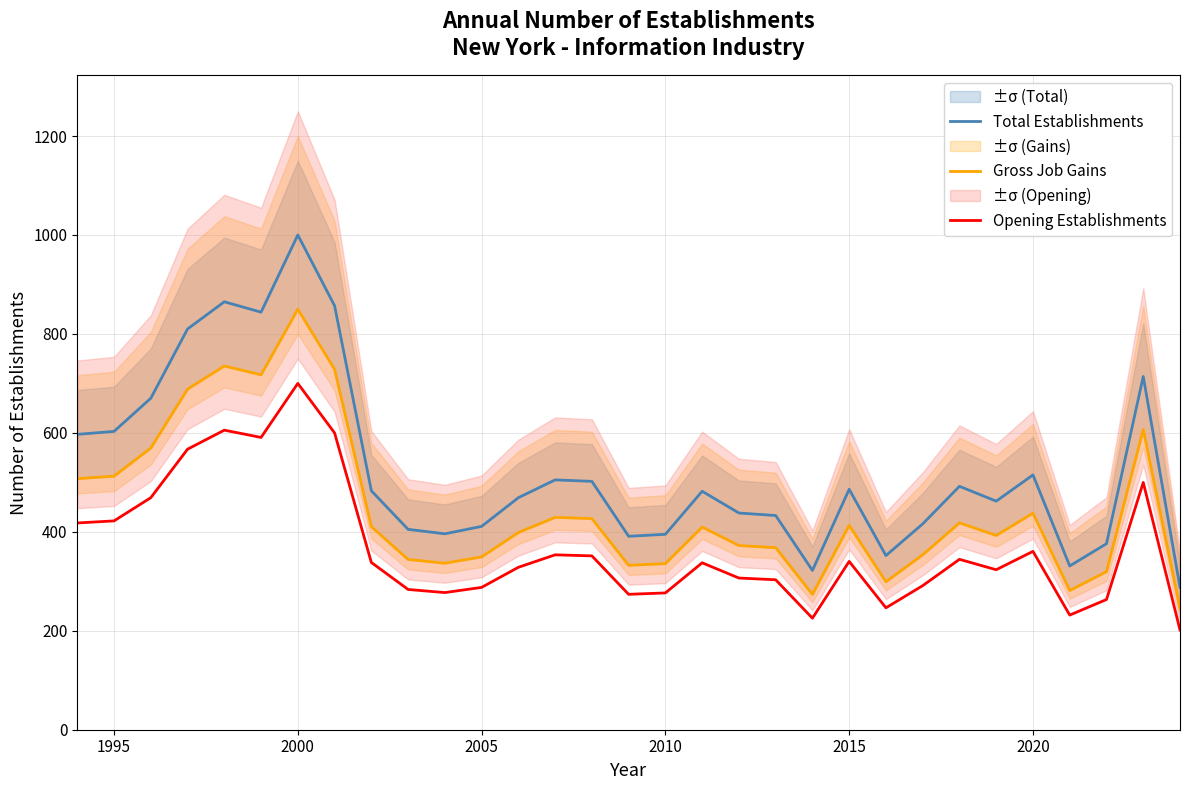

True or false: Opening Establishments and Total Establishments cross at least once.

False